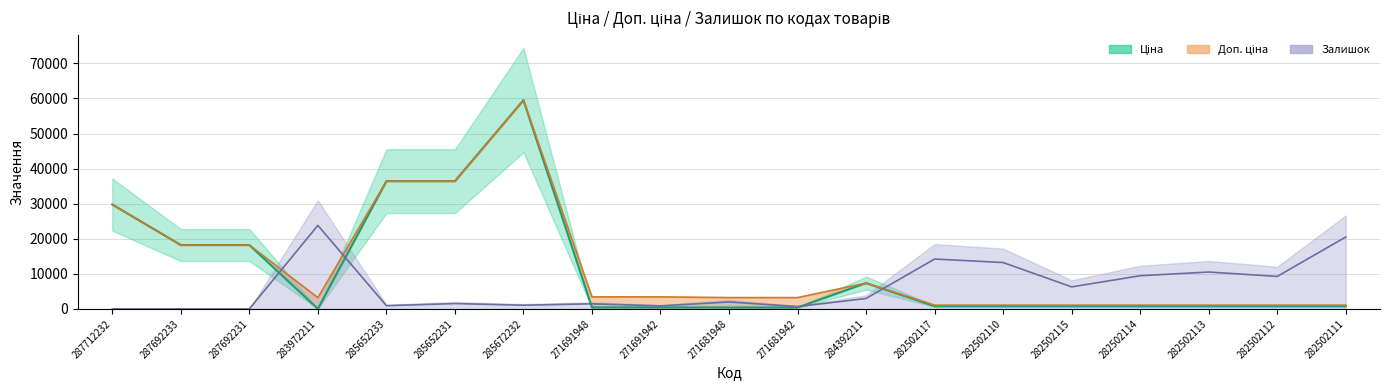

What is the value of the Залишок point at the 9th from the left?

859.8